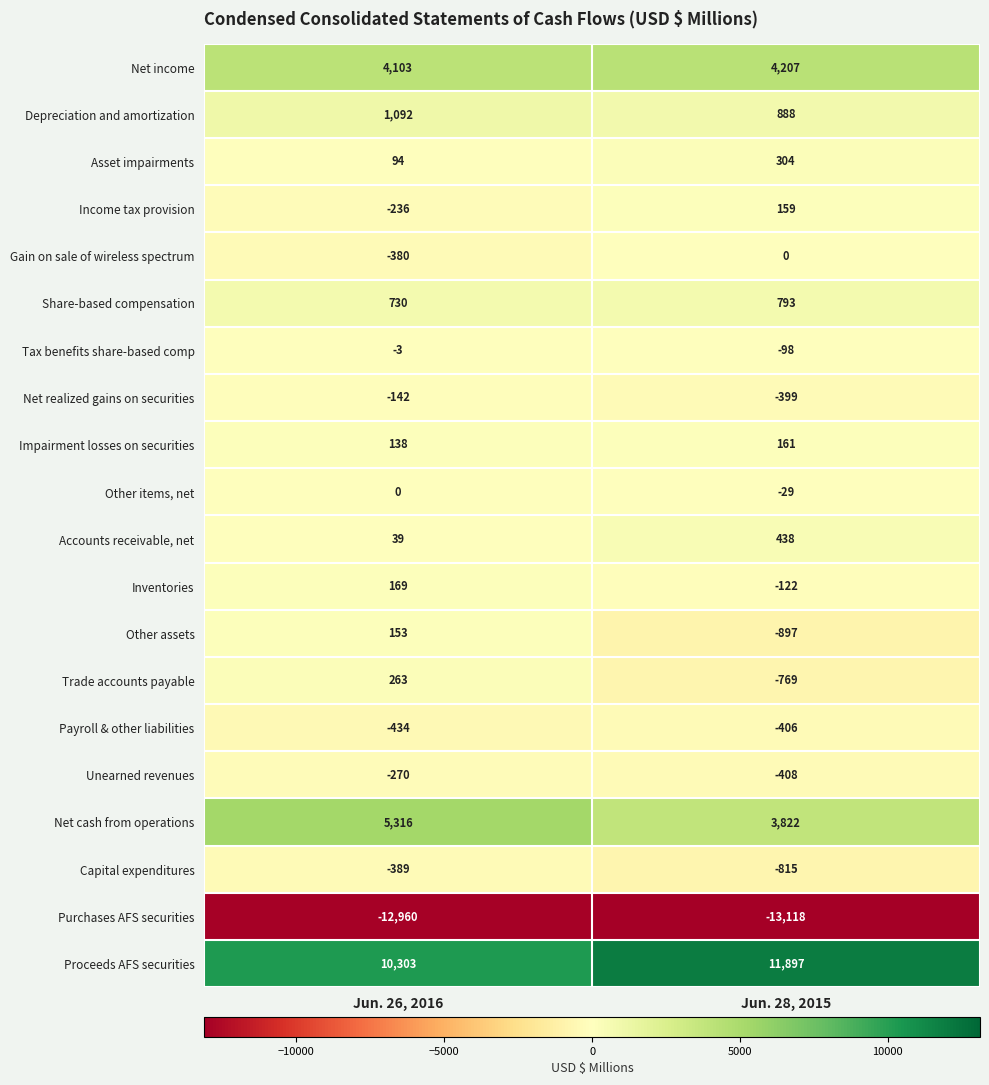

What is the sum of all Other assets values?

-744